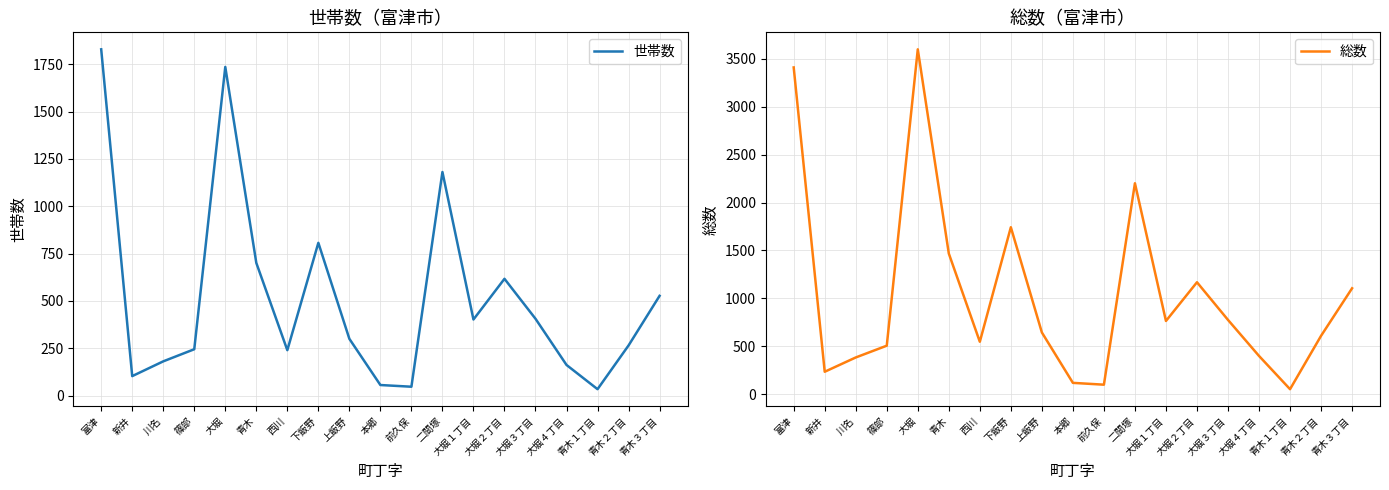

Is the value of 総数 at 大堀２丁目 greater than the value of 世帯数 at 大堀１丁目?

Yes